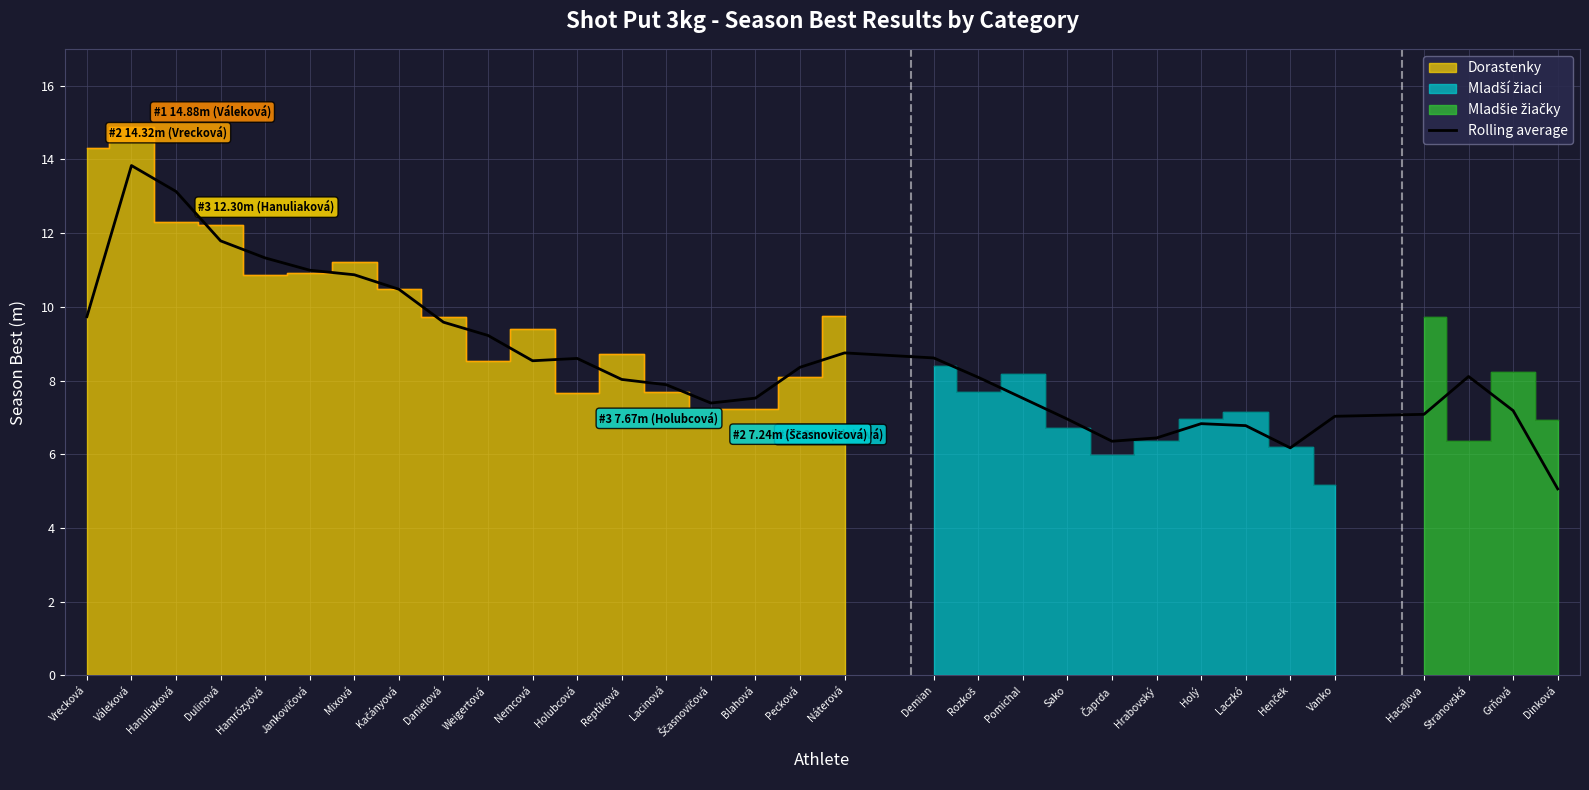

What is the difference between the maximum and second lowest values?

7.7